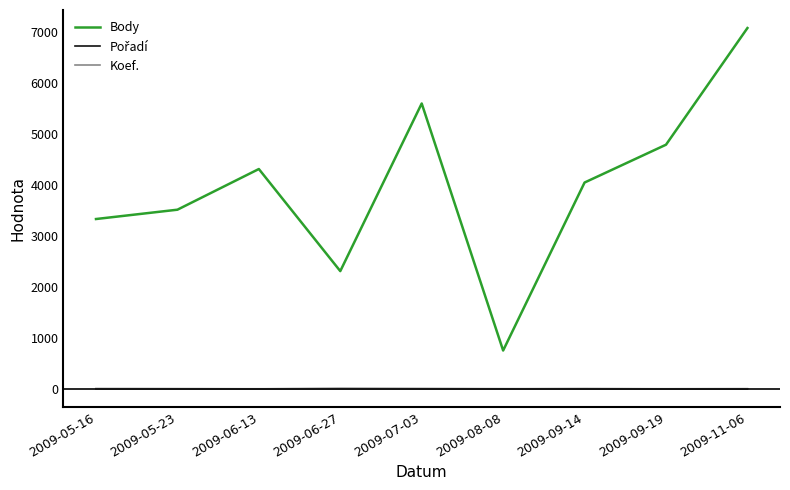

True or false: Body and Koef. cross at least once.

False